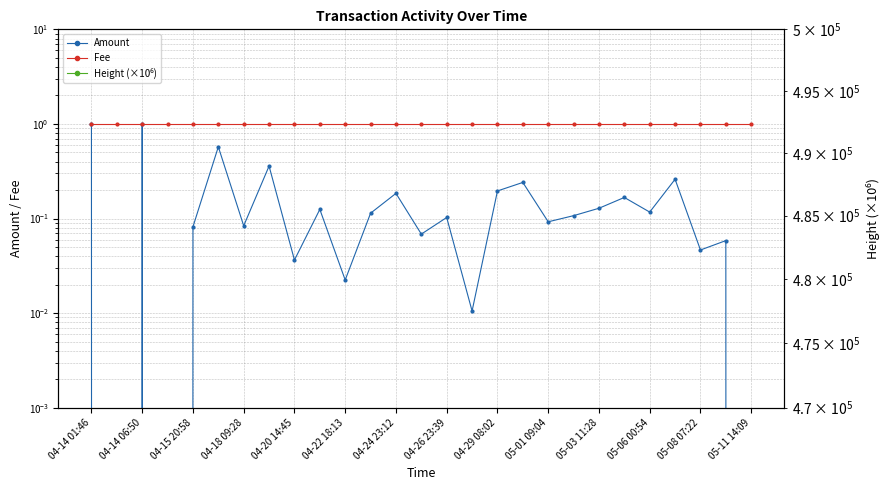

True or false: Fee and Amount intersect in this chart.

False